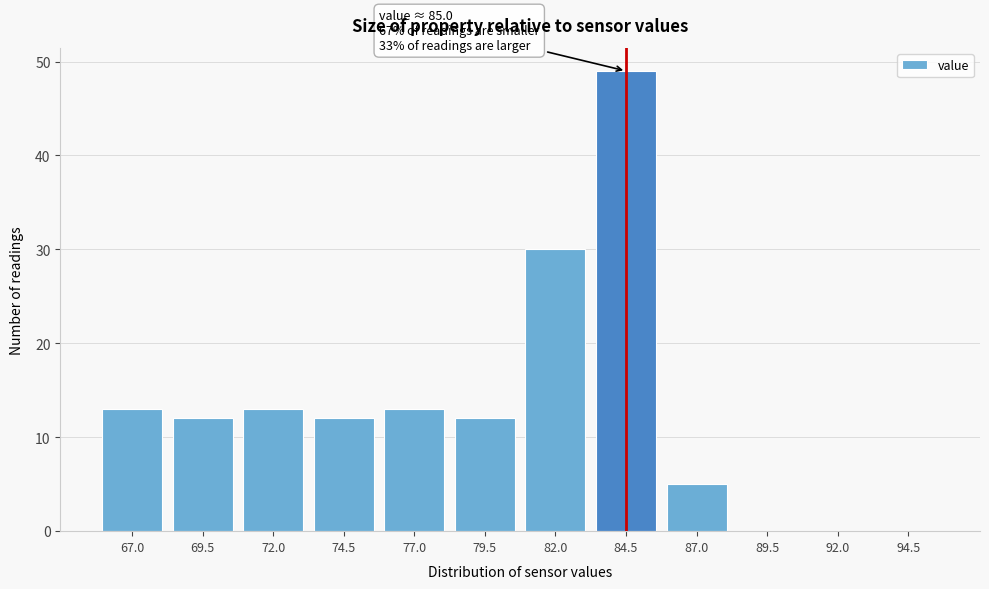

Reading left to right, extract all data points from this chart.

67.0=13	69.5=12	72.0=13	74.5=12	77.0=13	79.5=12	82.0=30	84.5=49	87.0=5	89.5=0	92.0=0	94.5=0